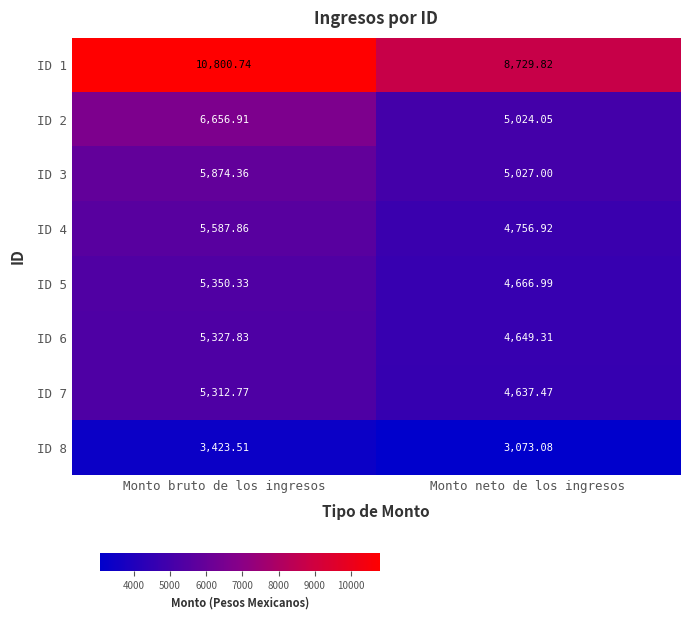

Where is ID 3 nearest to the value 5450?

Monto neto de los ingresos